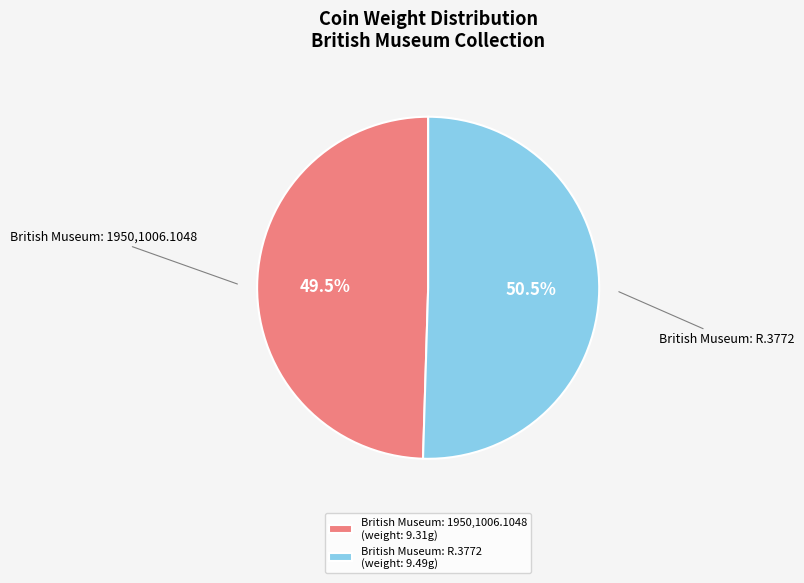

What is the smallest slice in the pie chart?

British Museum: 1950,1006.1048